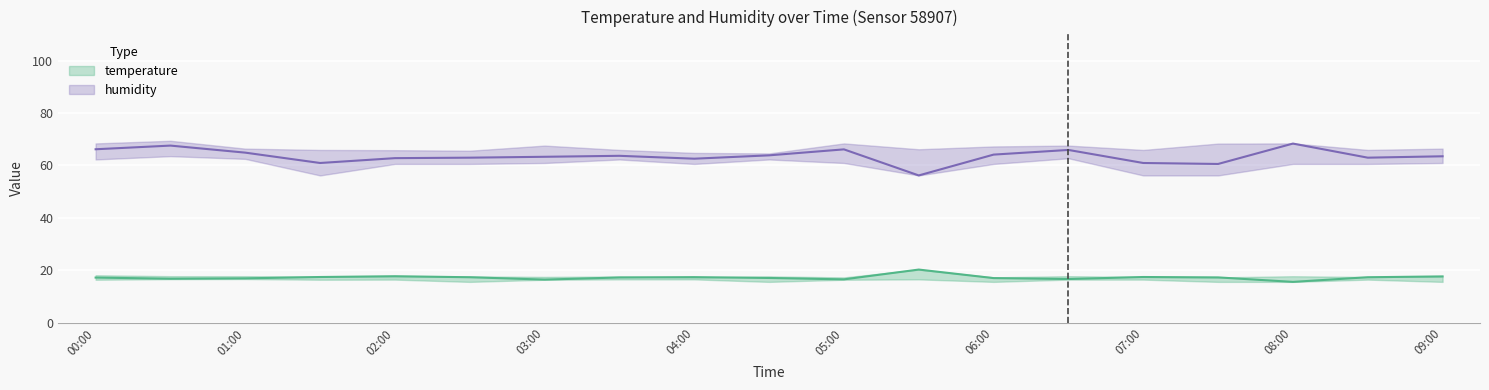

Which label corresponds to the smallest value in the chart?

08:00